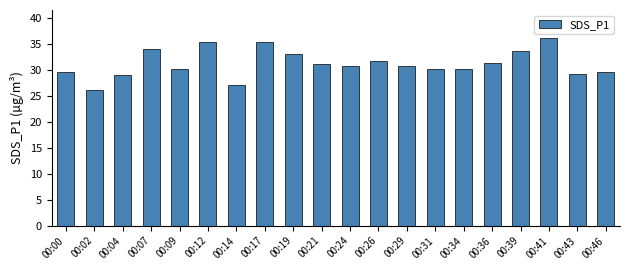

What is the average value?

31.2